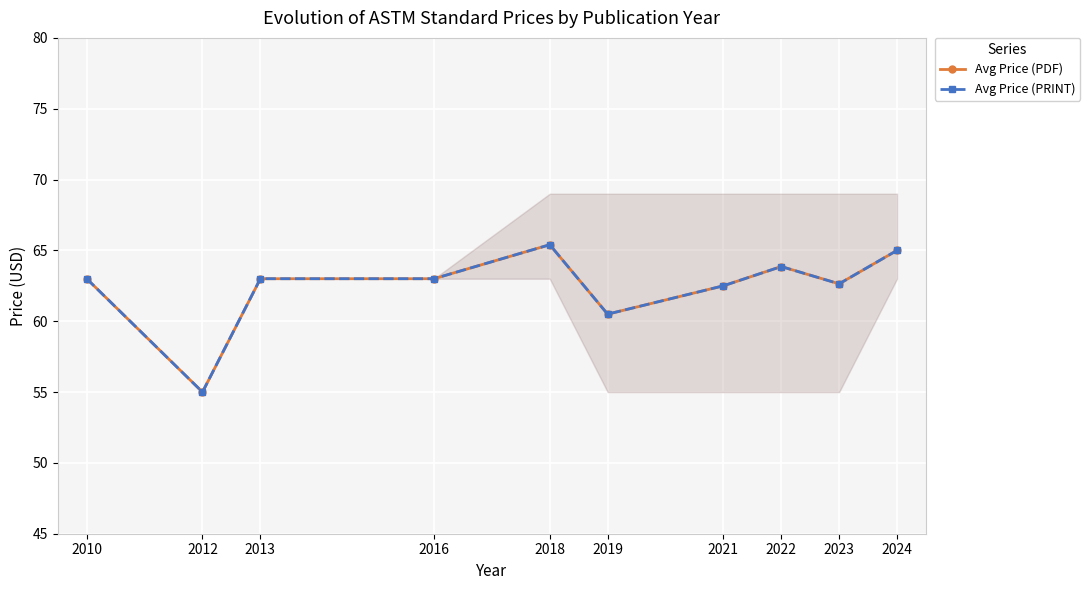

What is the value of the Avg Price (PDF) point at the 7th from the left?

62.5